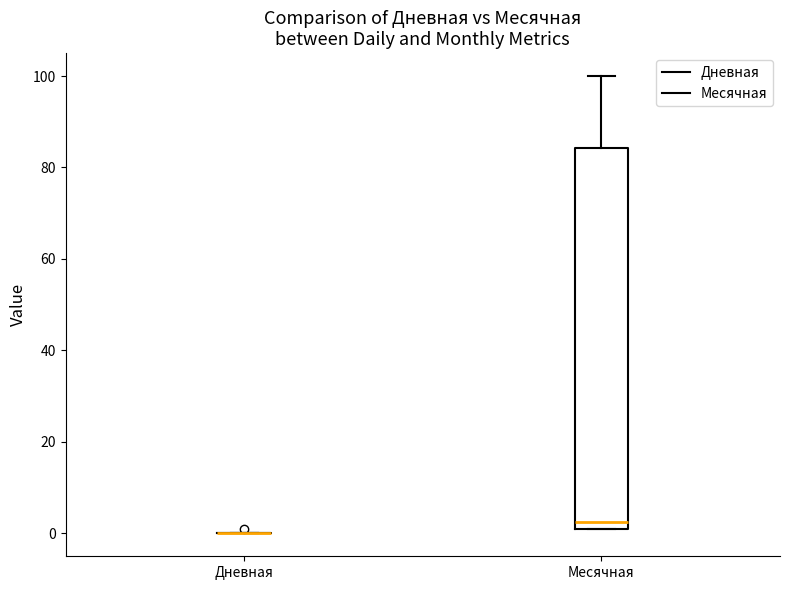

Reading left to right, read every box against the y-axis: the position of its median line, the range the box covers, and the ends of its whiskers. The values are not printed on the chart, so give them approximately, as read against the axis.

Дневная: box collapsed to a line at 0, whiskers 0 to 0
Месячная: median 2 (just above the box's lower edge), box 2 to 84, whiskers 2 to 100